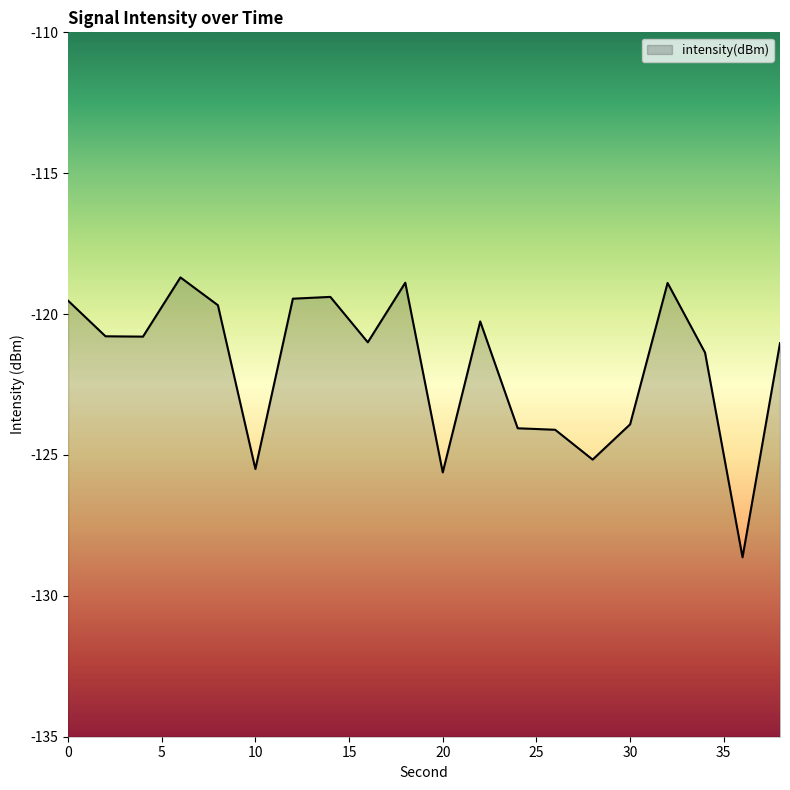

What is the maximum value shown in the chart?

-118.7